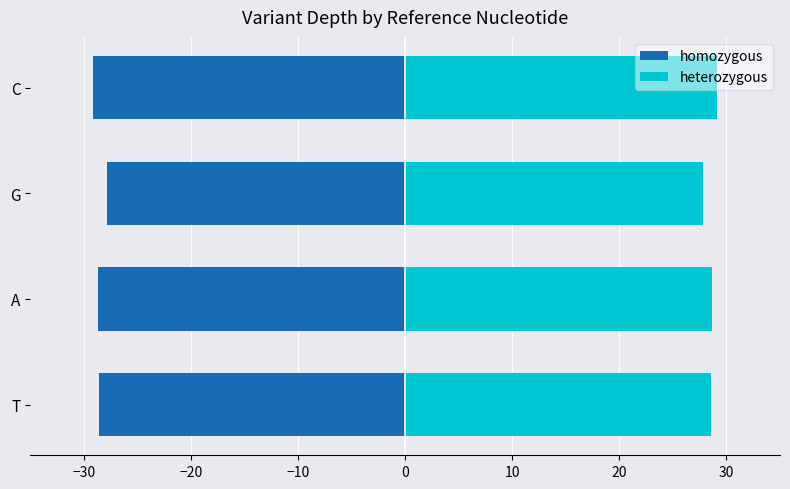

The homozygous series shows -10.6 at T. True or false?

False